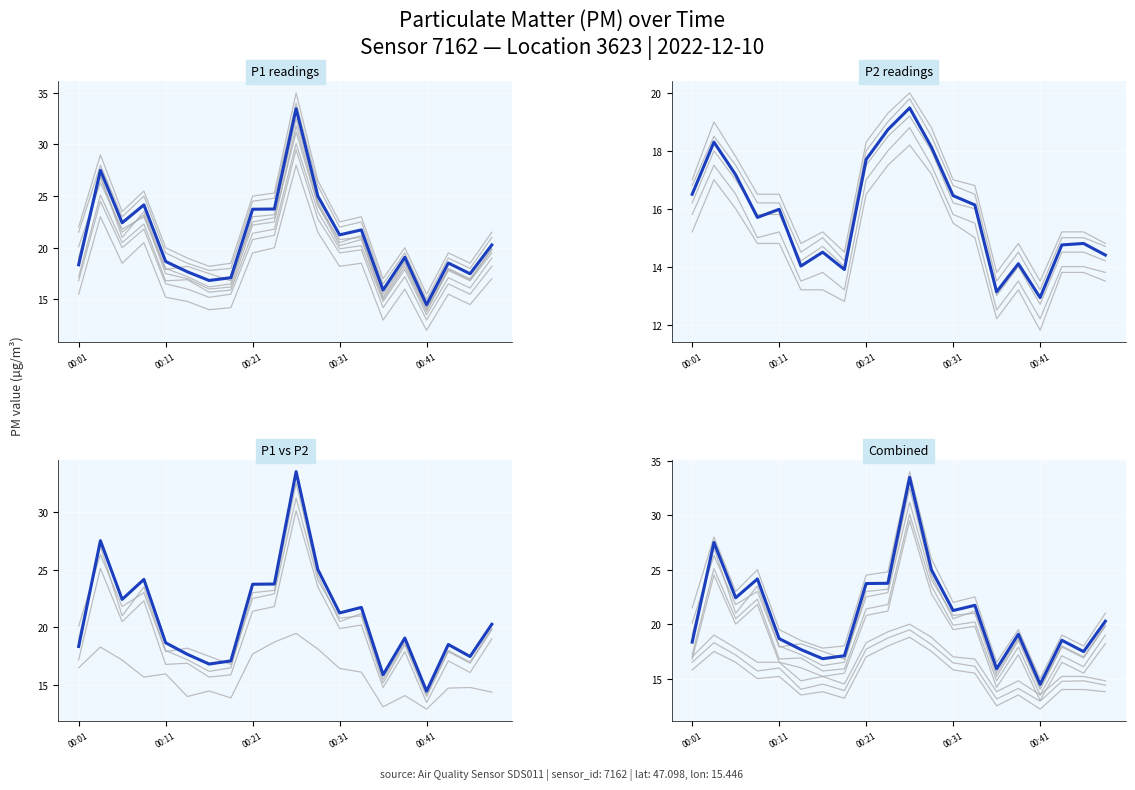

At how many categories does at least one series exceed 21?

9